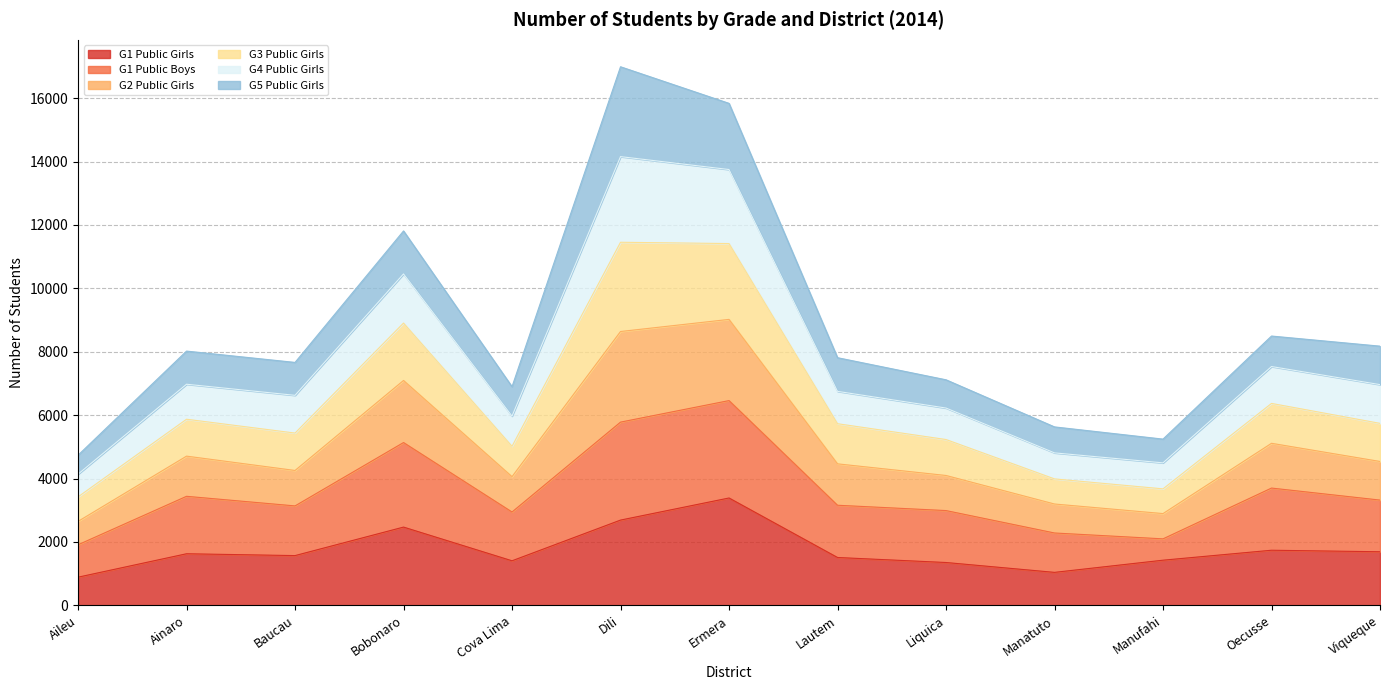

What is the label of the 6th point from the right?

Lautem